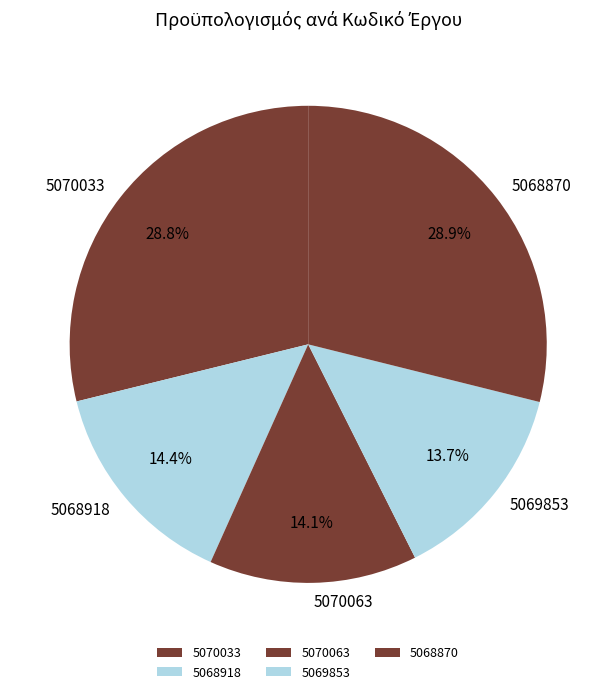

What percentage do 5069853 and 5068870 together represent?

42.6%